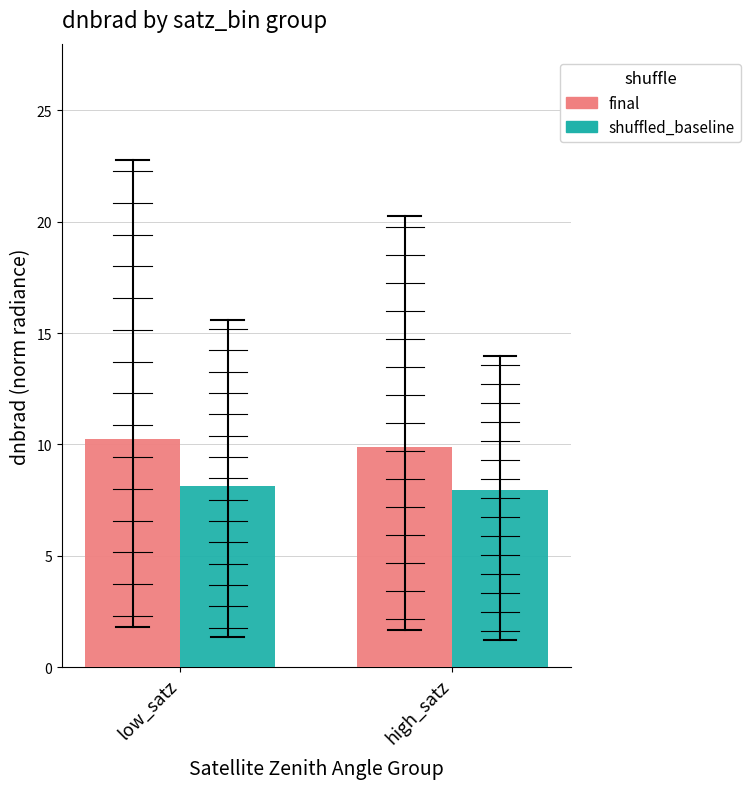

Rank the series by their maximum value, from highest to lowest.

final, shuffled_baseline